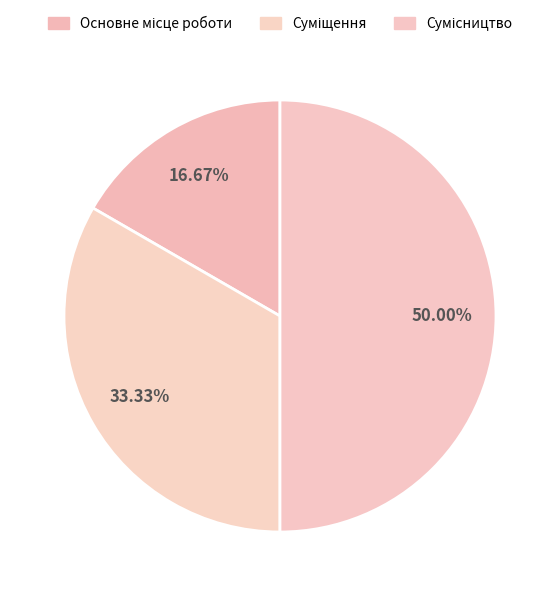

To the nearest percent, what is the combined percentage of Суміщення and Сумісництво?

83%